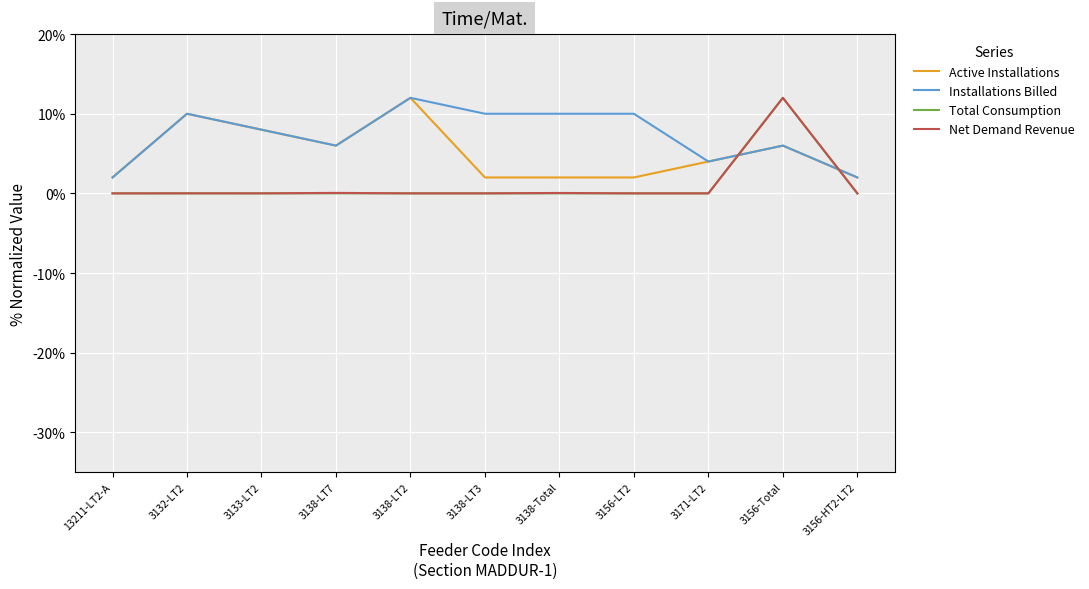

Between 3171-LT2 and 3138-LT3, which is larger?

3171-LT2